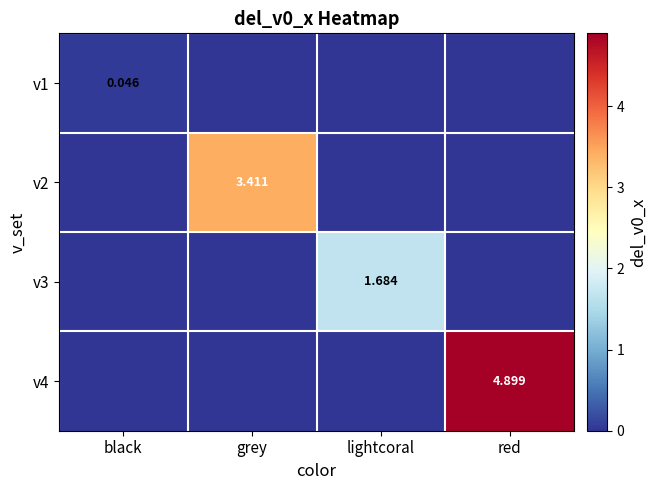

Is the value of v2 at lightcoral greater than the value of v1 at red?

No